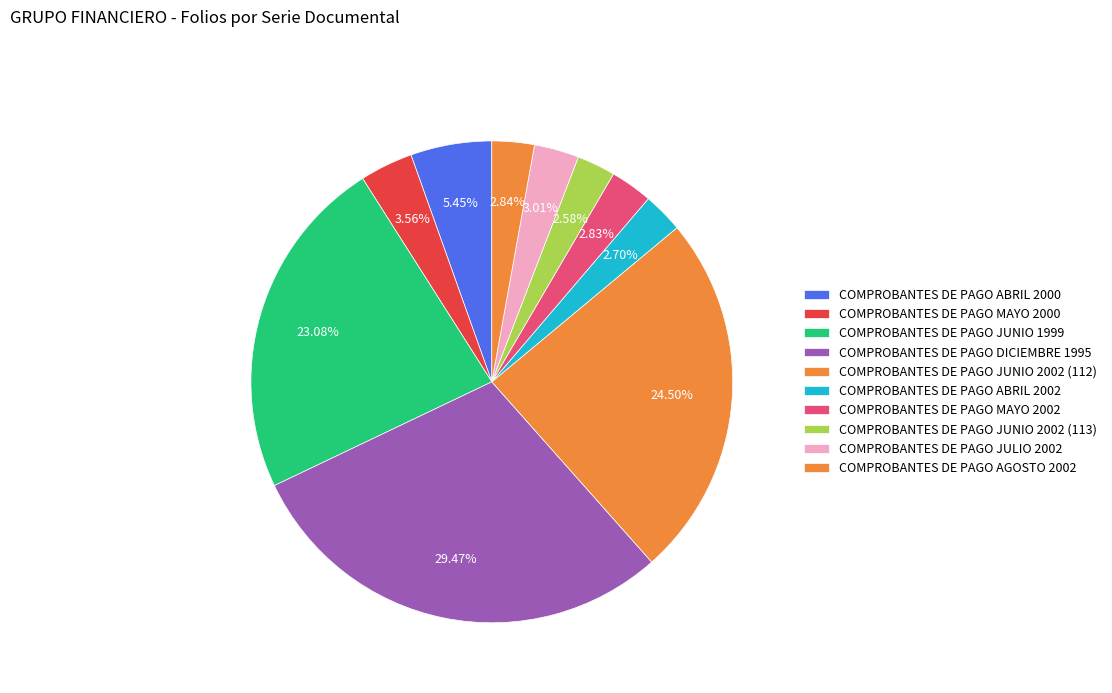

Which has a higher value, COMPROBANTES DE PAGO ABRIL 2002 or COMPROBANTES DE PAGO ABRIL 2000?

COMPROBANTES DE PAGO ABRIL 2000